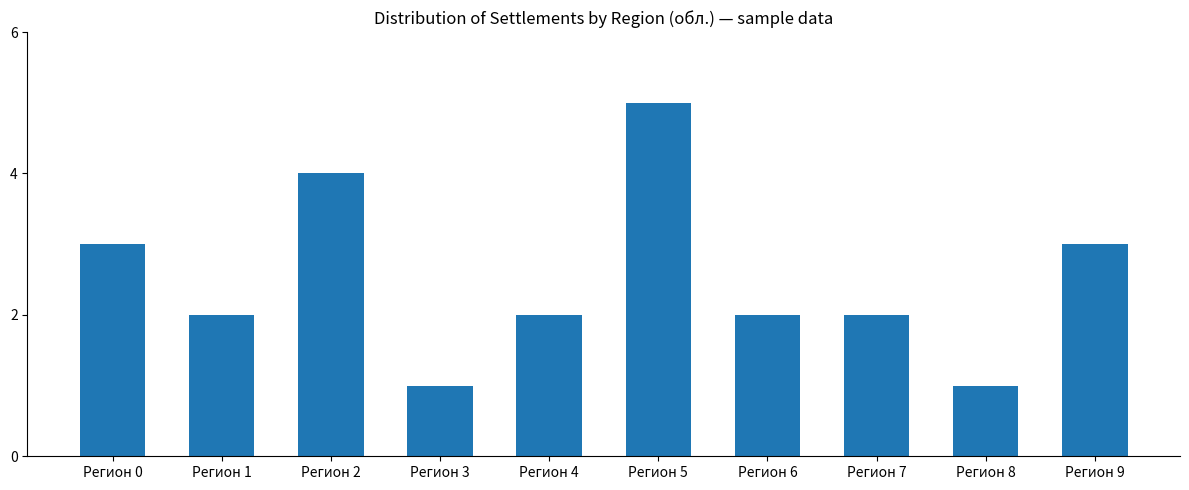

At which label does the data first exceed 2?

Регион 0